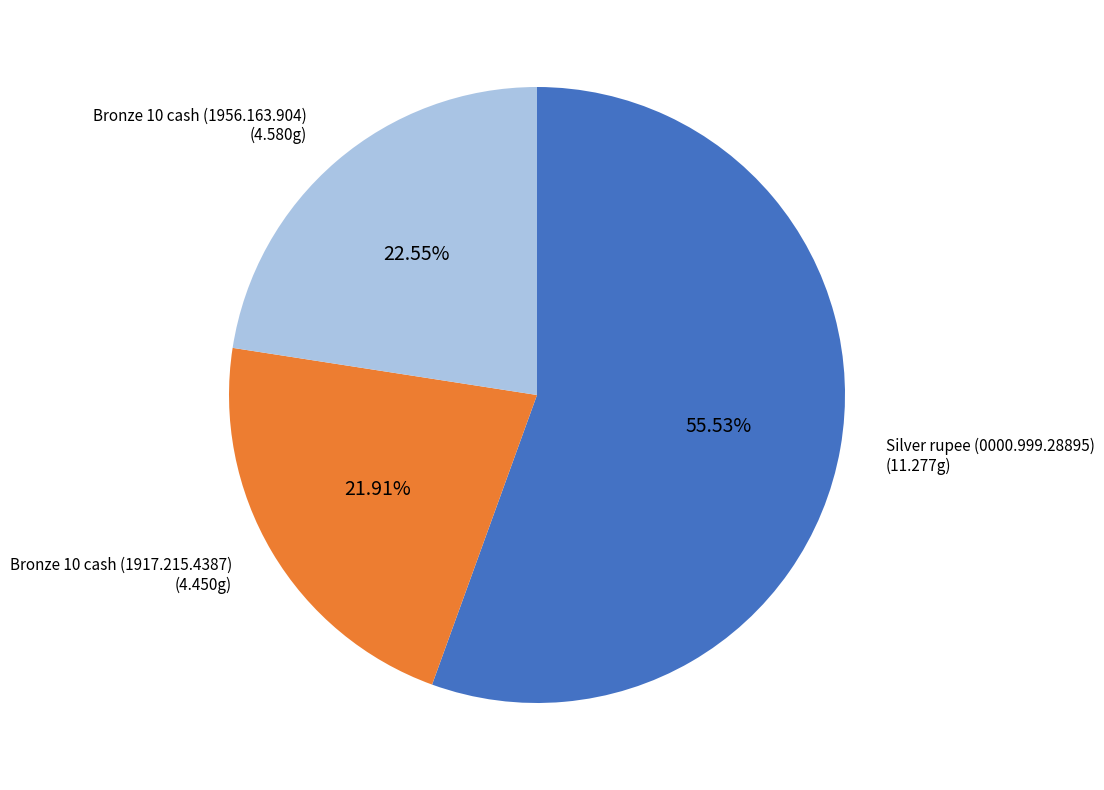

To the nearest percent, what is the average slice percentage?

33%